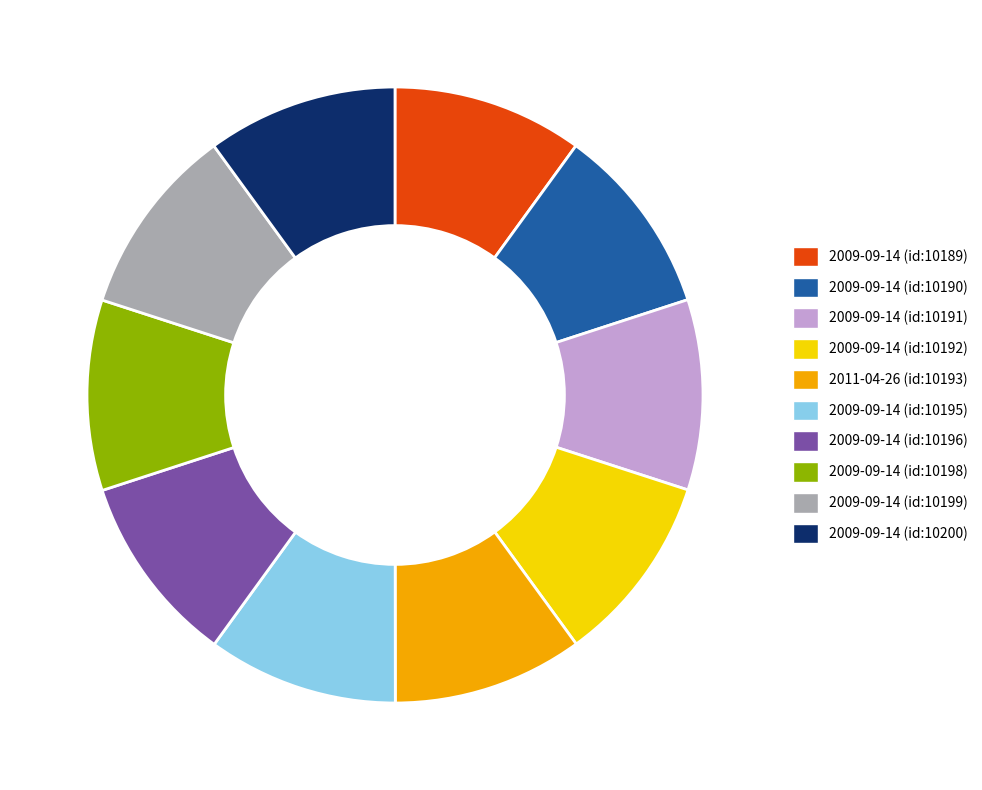

Combined, do 2009-09-14 (id:10191) and 2009-09-14 (id:10192) account for over 50%?

No